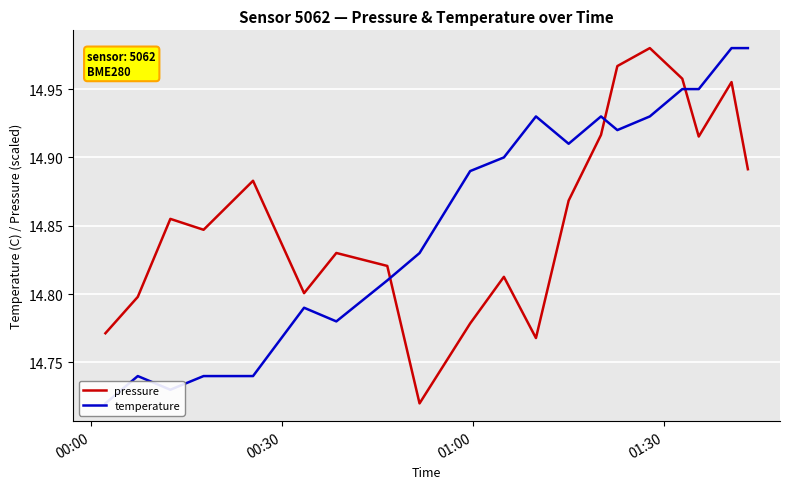

Reading left to right, extract all data points from this chart.

pressure: 14.8	14.8	14.9	14.8	14.9	14.8	14.8	14.8	14.7	14.8	14.8	14.8	14.9	14.9	15.0	15.0	15.0	14.9	15.0	14.9
temperature: 14.7	14.7	14.7	14.7	14.7	14.8	14.8	14.8	14.8	14.9	14.9	14.9	14.9	14.9	14.9	14.9	14.9	14.9	15.0	15.0